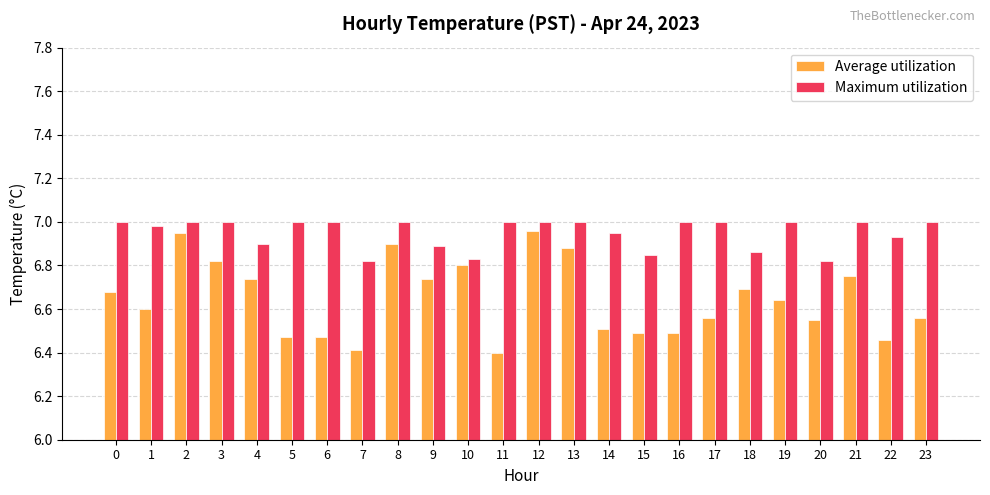

Is it true that Average utilization equals 11.5 at 5?

False